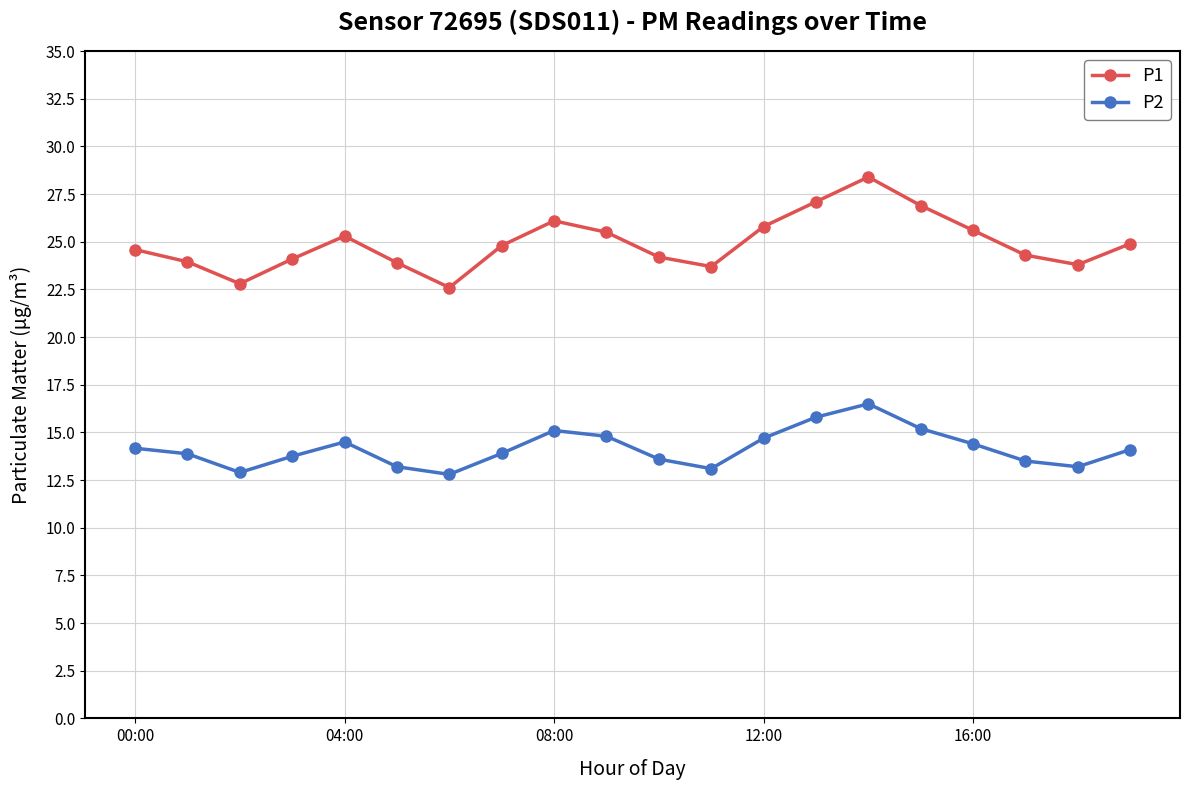

What is the maximum value for P1?

28.4